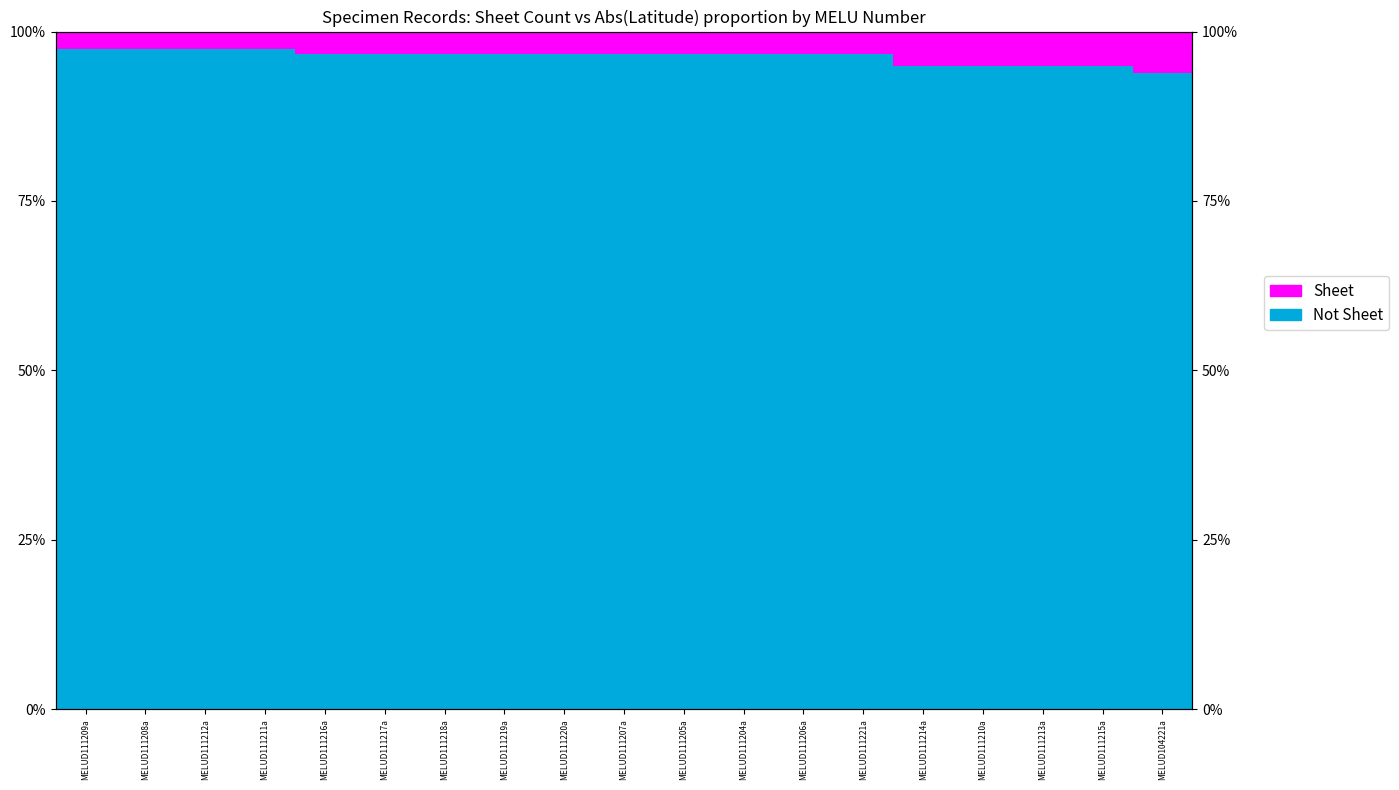

What is the maximum value for Sheet?

6.2